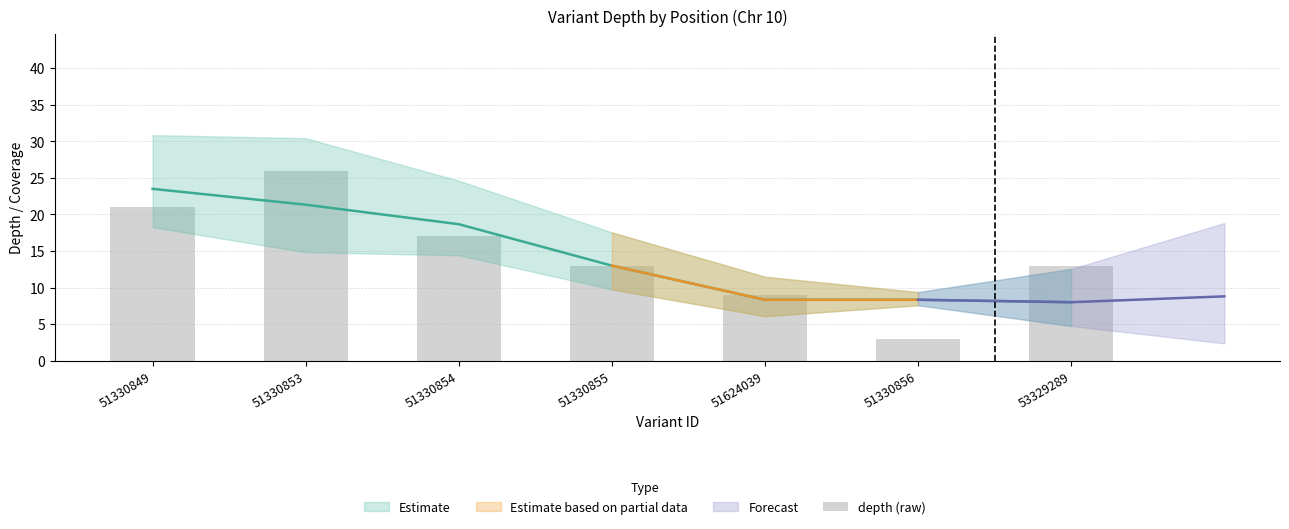

What is the change in value from 51330849 to 53329289?

-8